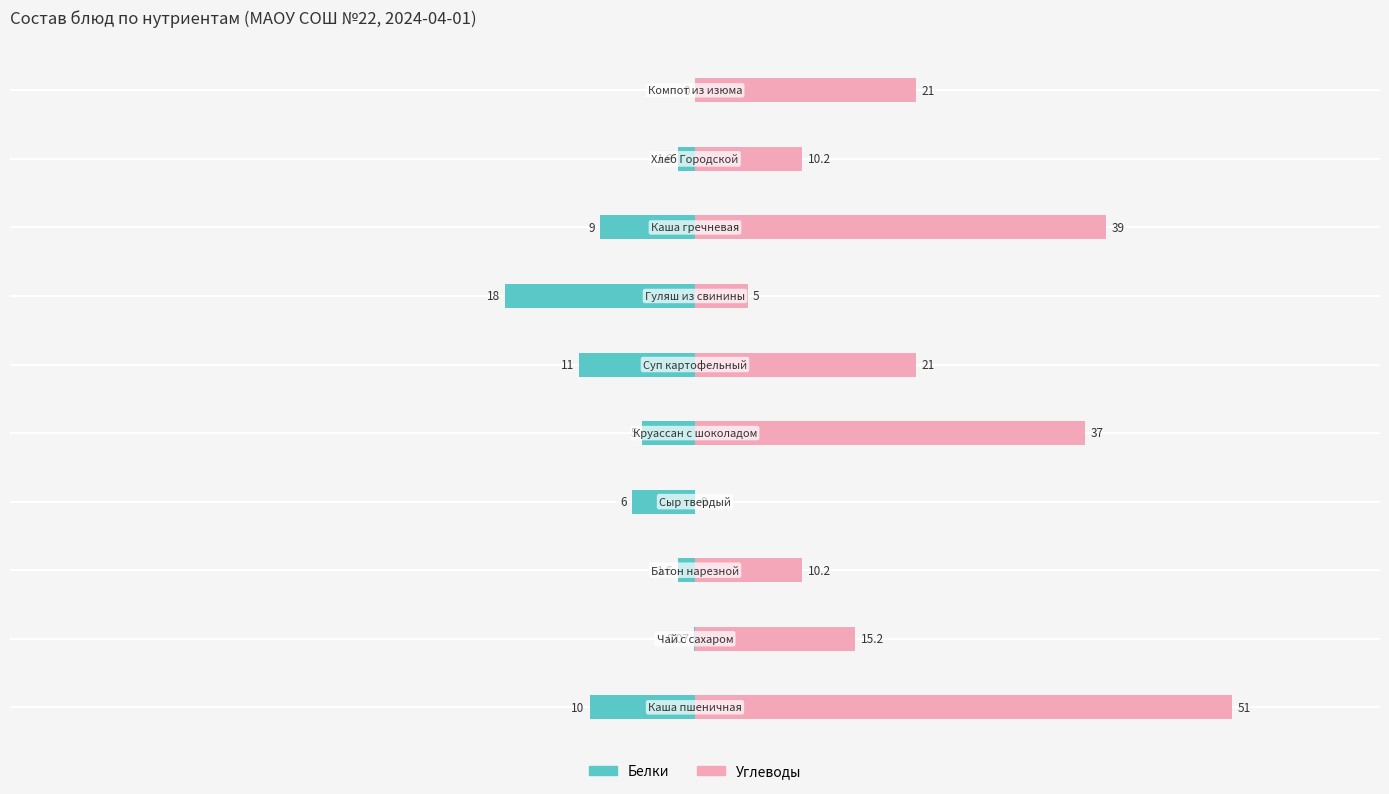

What is the smallest value displayed?

-18.0